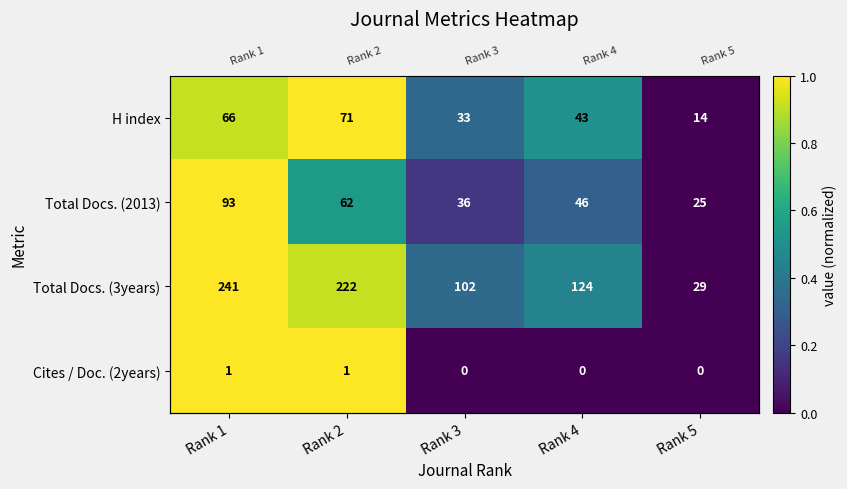

Read the H index value at Rank 1.

0.9